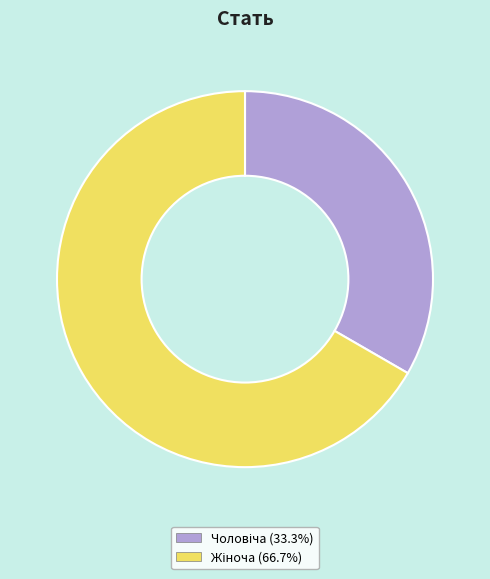

Does any single category account for the majority?

Yes